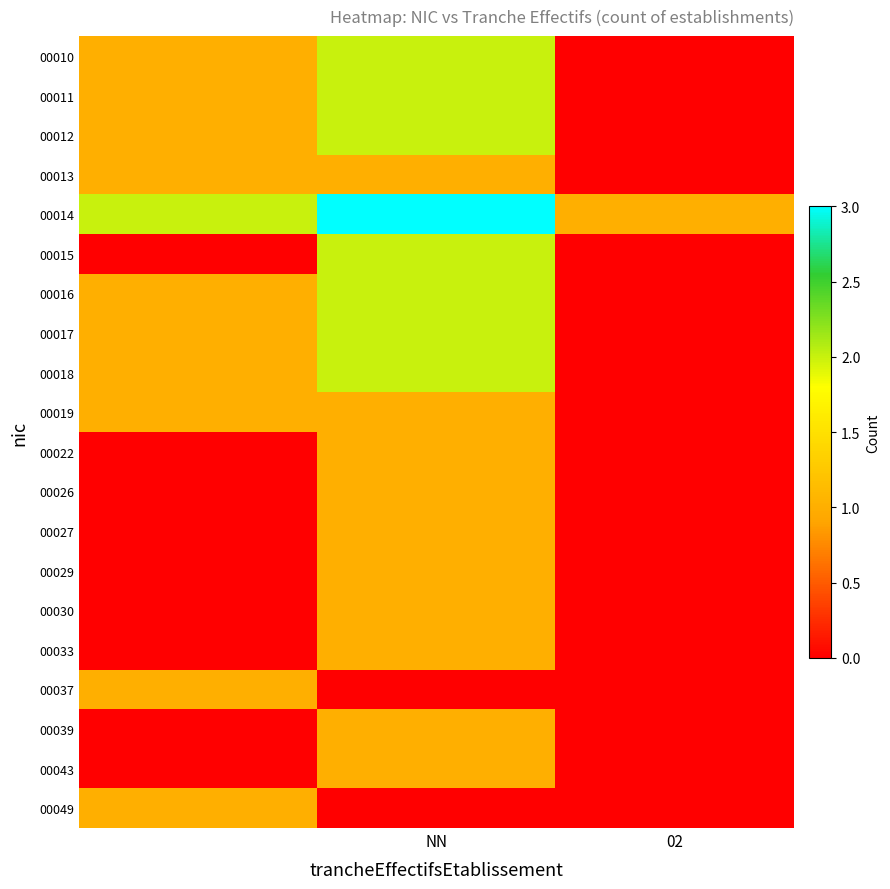

Reading left to right, transcribe all the data shown in this chart.

00010: 1	2	0
00011: 1	2	0
00012: 1	2	0
00013: 1	1	0
00014: 2	3	1
00015: 0	2	0
00016: 1	2	0
00017: 1	2	0
00018: 1	2	0
00019: 1	1	0
00022: 0	1	0
00026: 0	1	0
00027: 0	1	0
00029: 0	1	0
00030: 0	1	0
00033: 0	1	0
00037: 1	0	0
00039: 0	1	0
00043: 0	1	0
00049: 1	0	0